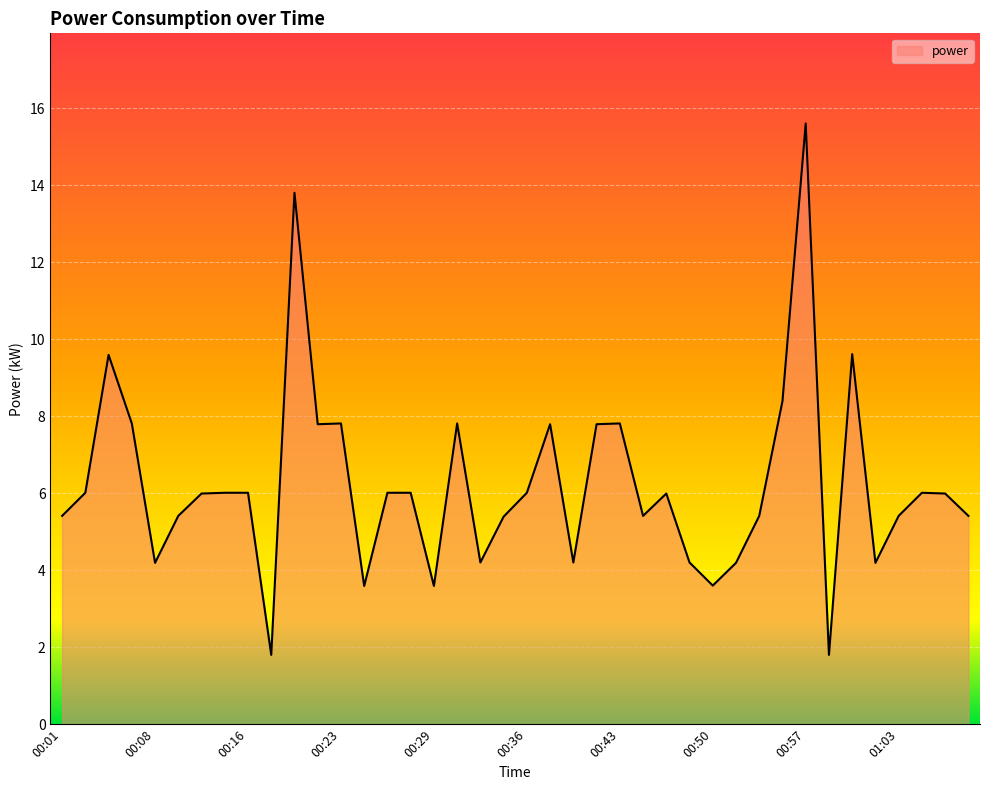

What is the difference between the second highest and minimum values?

12.0